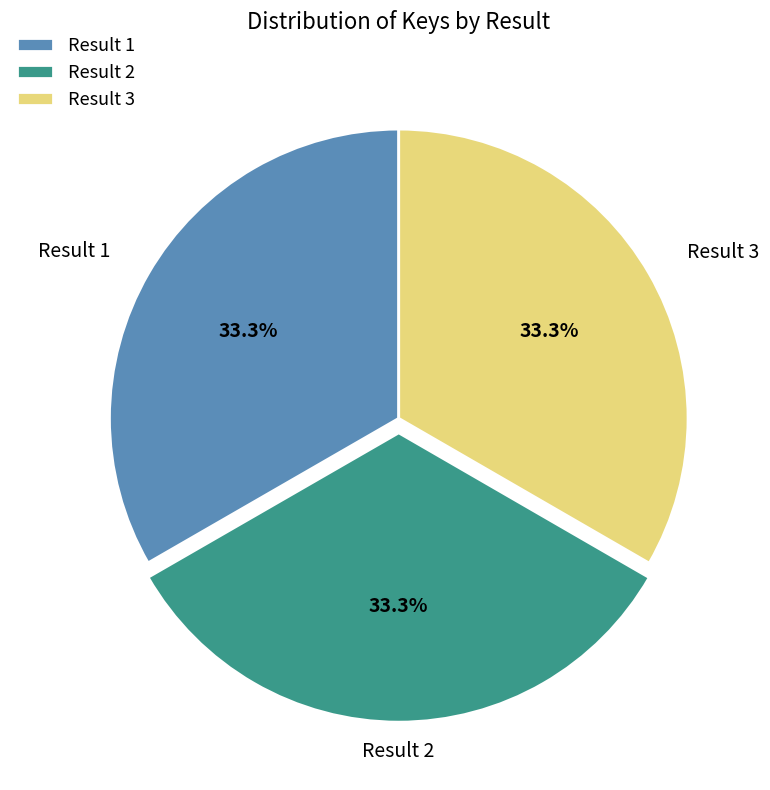

How many slices are in this pie chart?

3